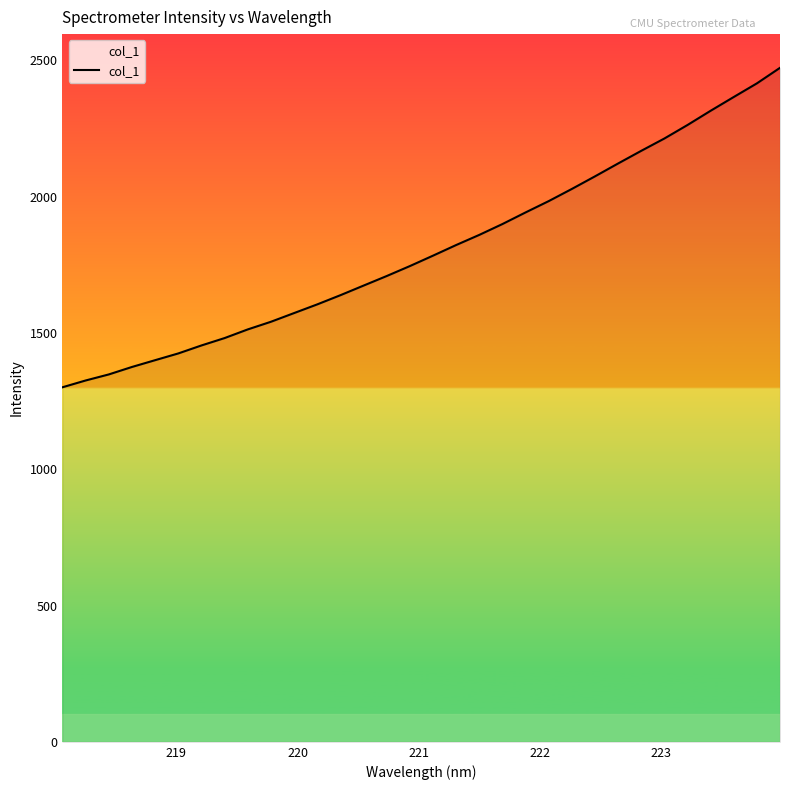

What is the maximum value shown in the chart?

2472.9